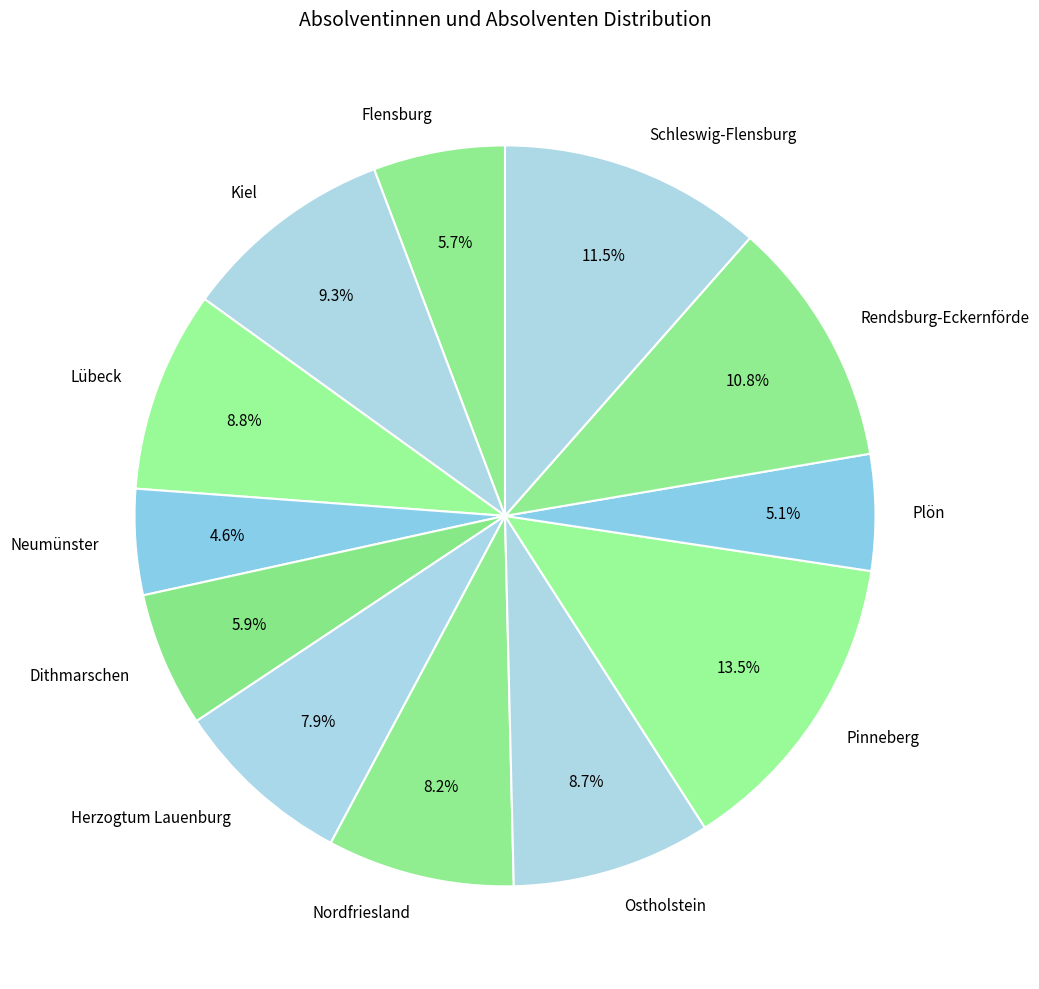

To the nearest percent, what is the difference between the largest and smallest slice percentages?

9%